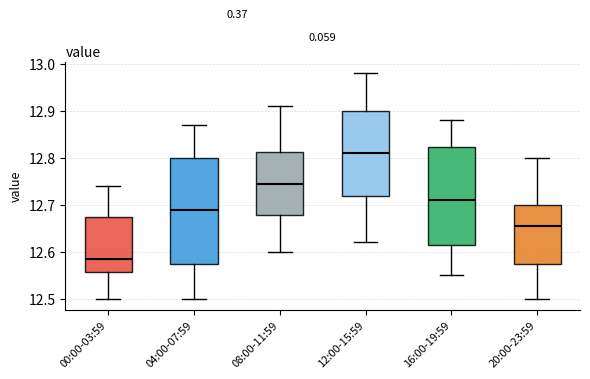

Which box has the highest median line?

12:00-15:59